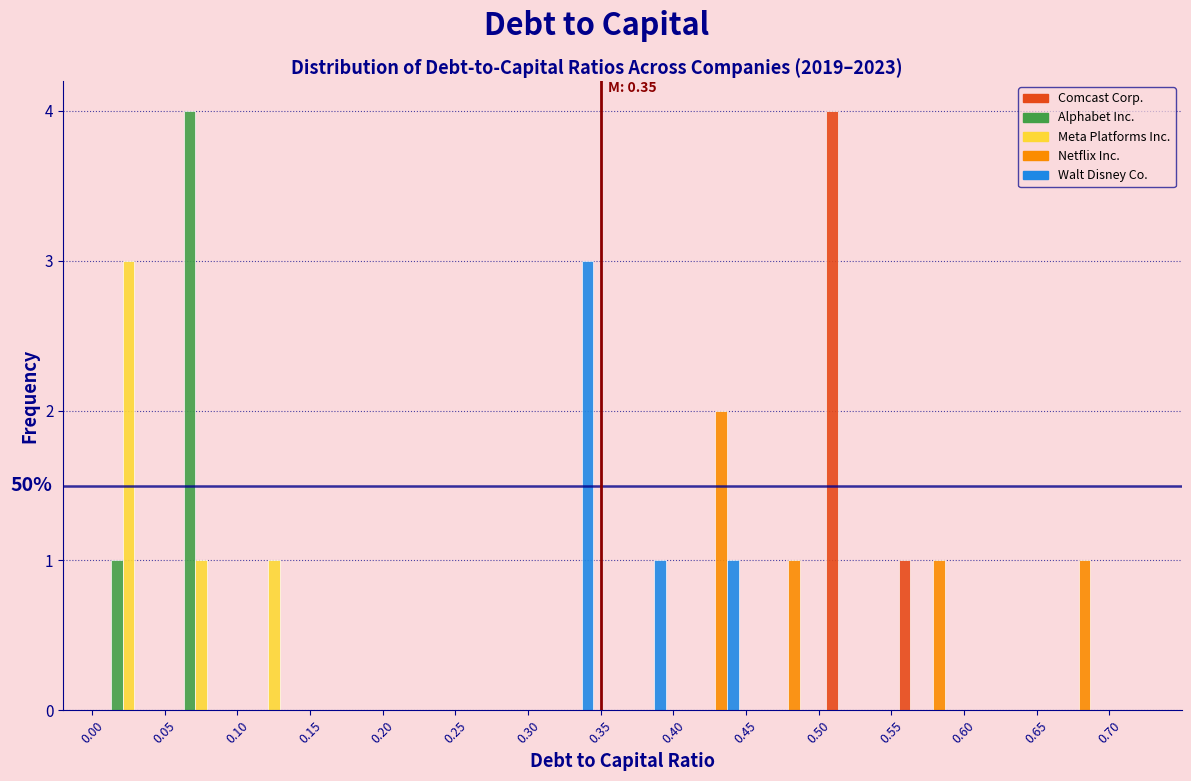

In the Comcast Corp. series, which range on the x-axis has the tallest bar?

0.50 to 0.55